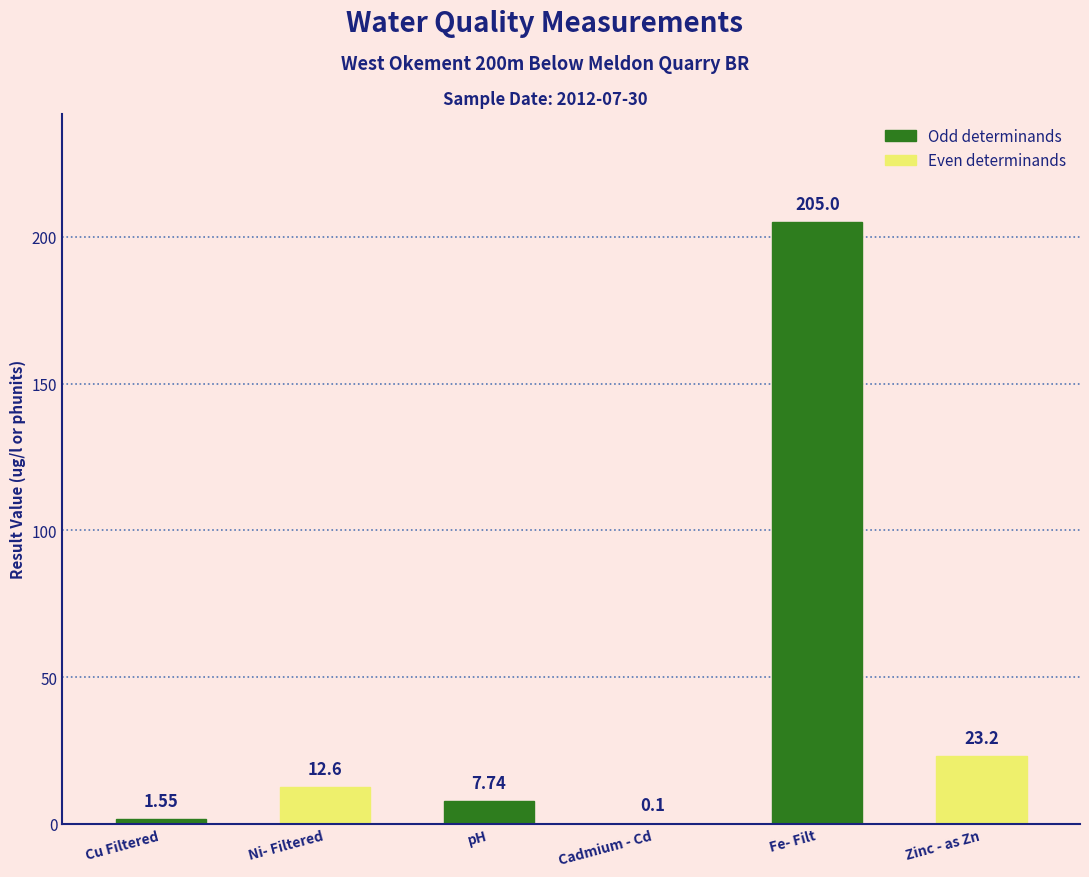

Between Cadmium - Cd and pH, which is larger?

pH